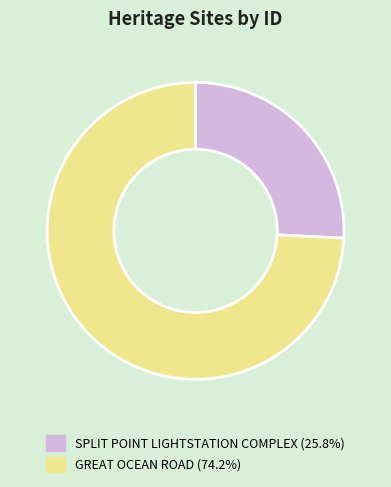

Rank the categories by value from highest to lowest.

GREAT OCEAN ROAD, SPLIT POINT LIGHTSTATION COMPLEX